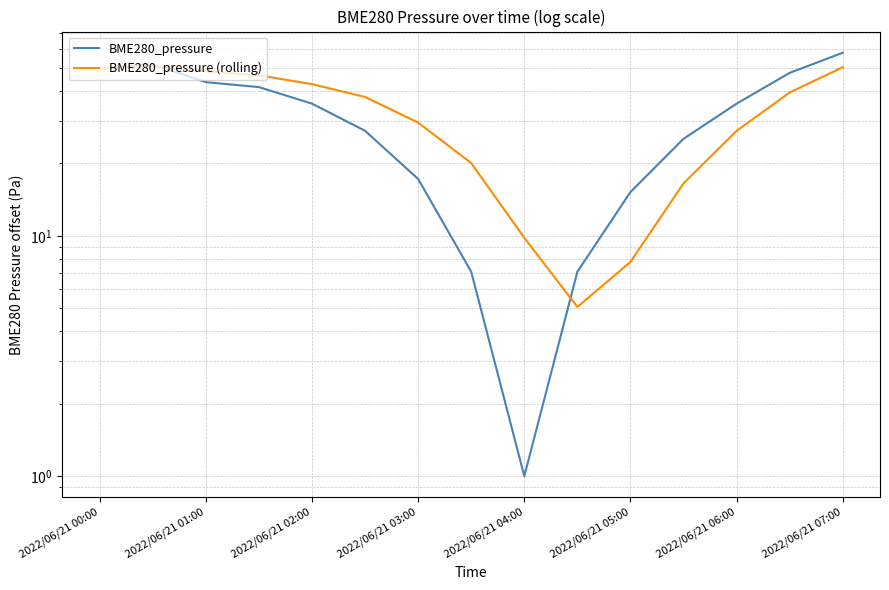

What is the smallest value displayed?

1.0